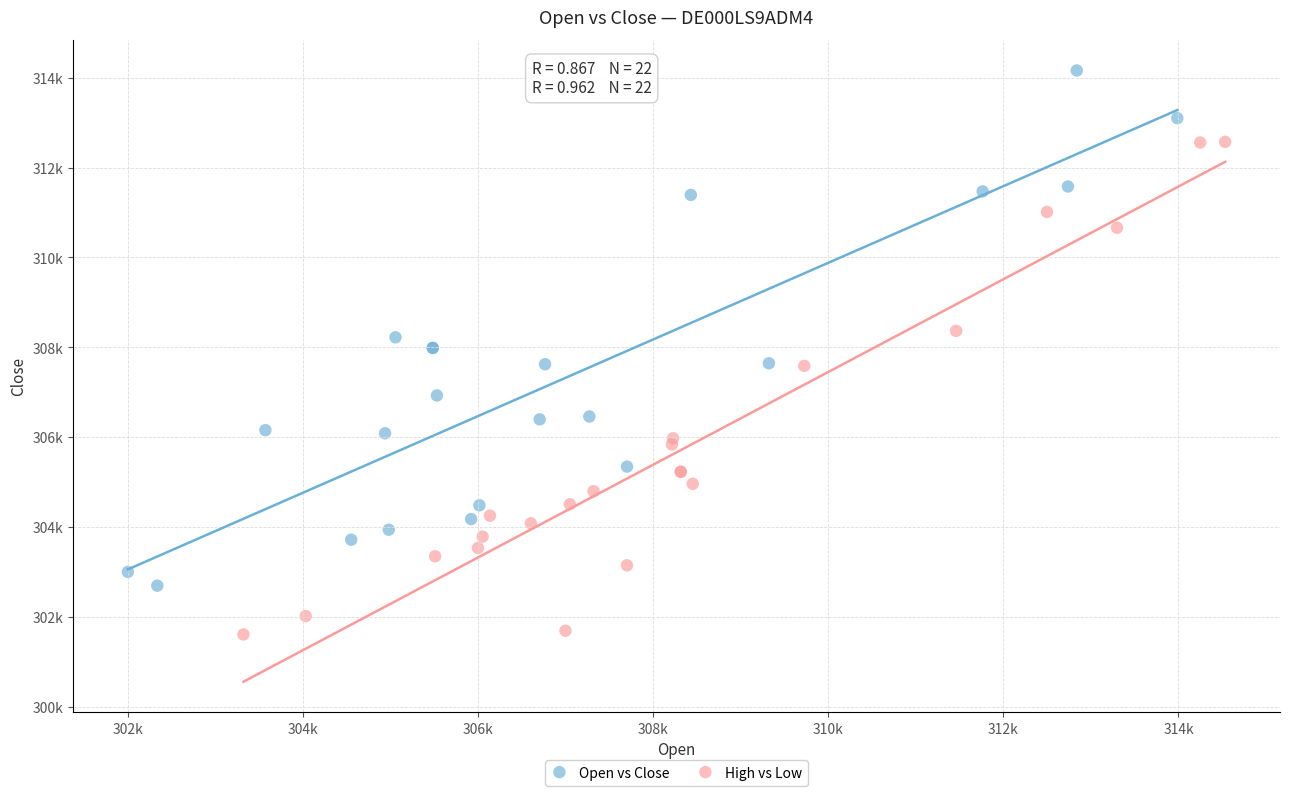

Which series contains the highest Y value?

Open vs Close